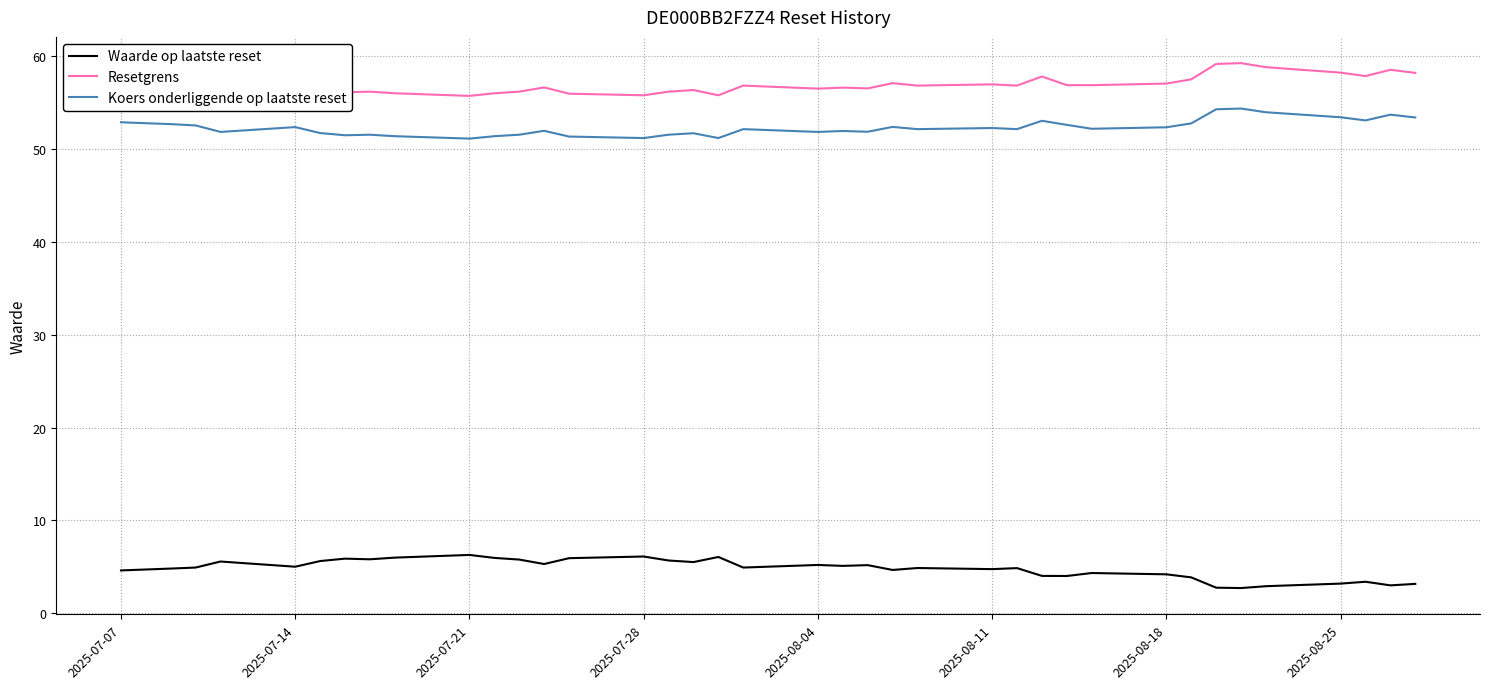

What is the minimum value shown in the chart?

2.7